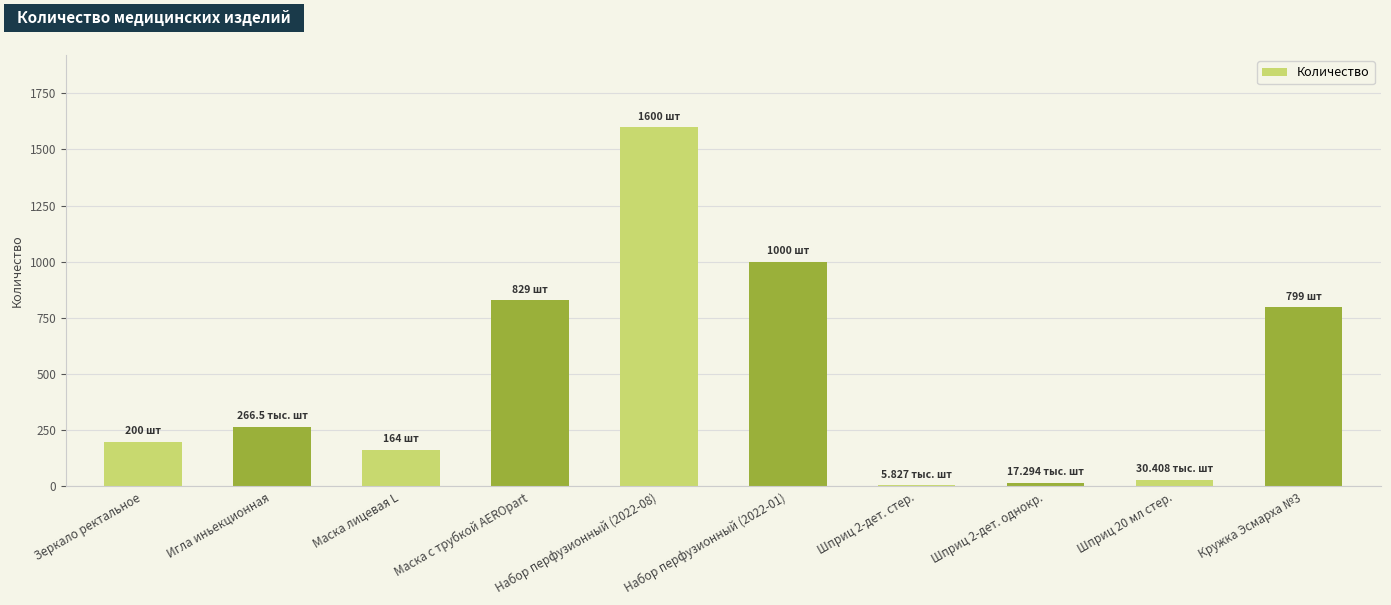

What is the approximate value at Шприц 20 мл стер.?

30.4